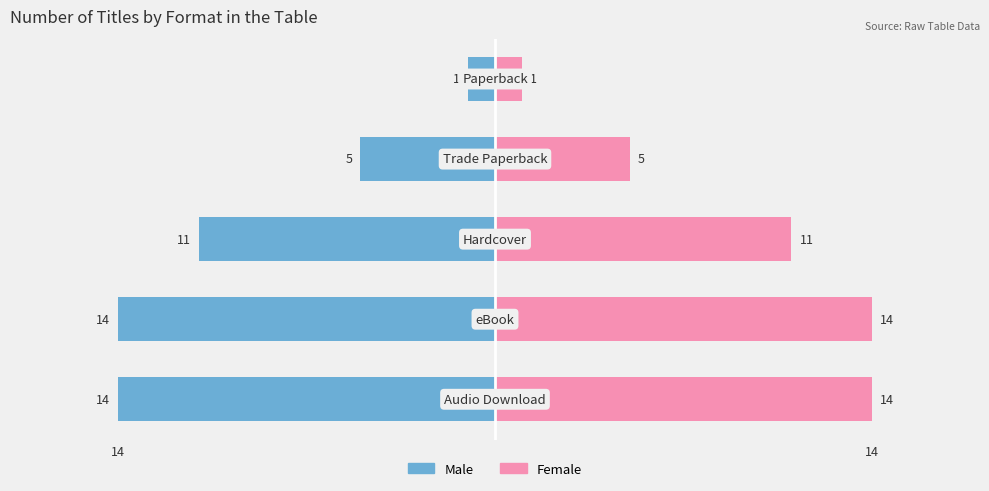

True or false: Male has a value of -14 at 1.

True